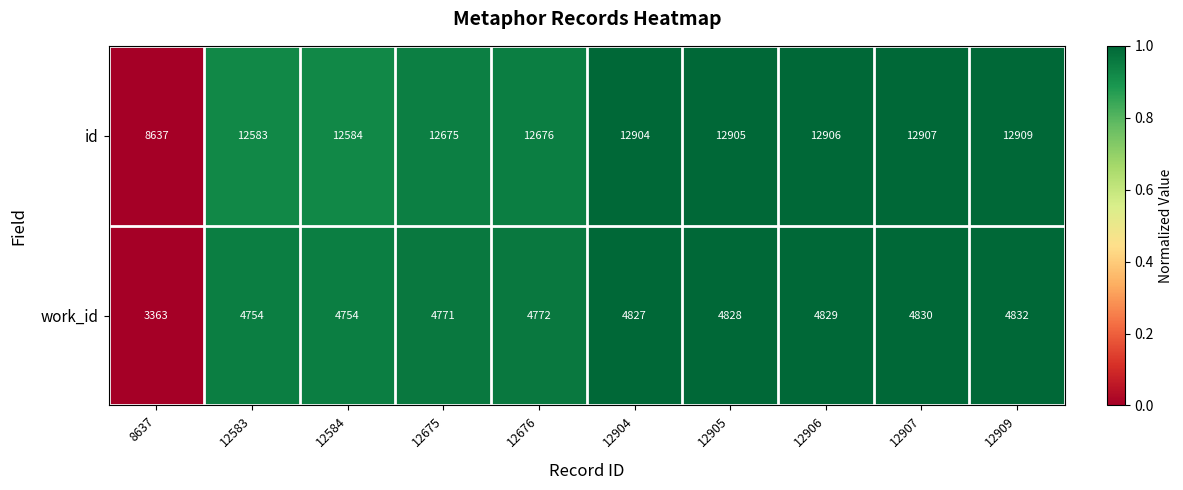

Rank the series by their maximum value, from lowest to highest.

work_id, id